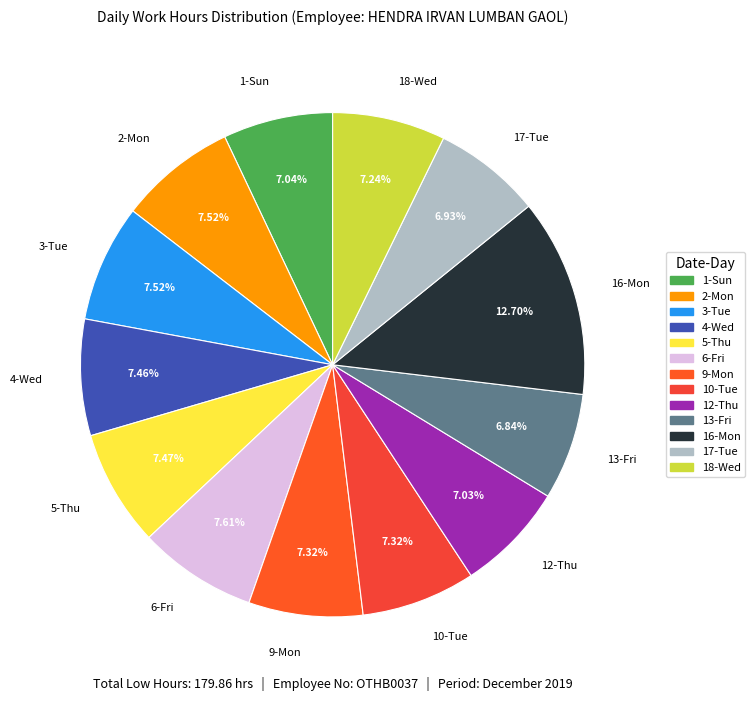

What percentage is the 16-Mon slice, to the nearest percent?

13%